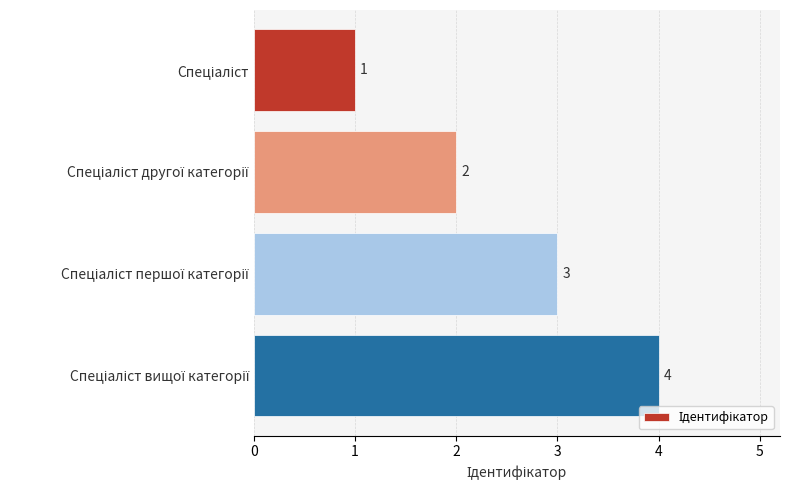

What is the sum of all values?

10